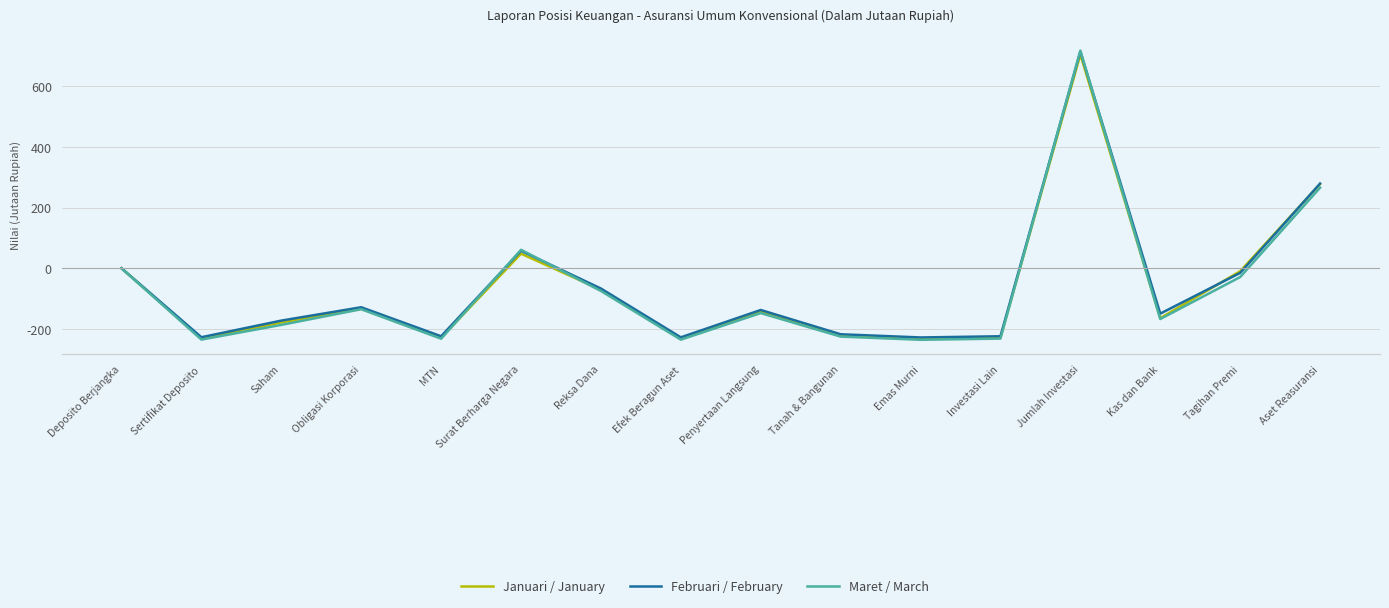

What are all the series names shown in the legend?

Januari / January, Februari / February, Maret / March